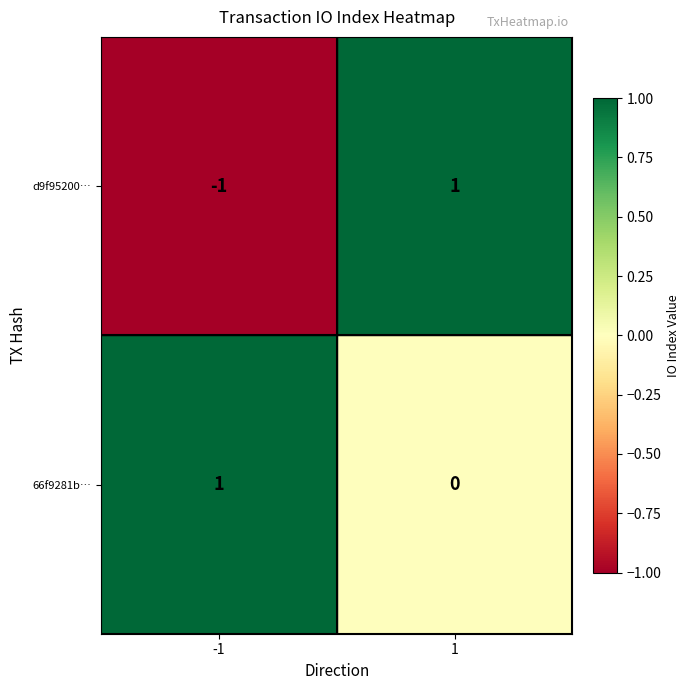

Reading left to right, extract all data points from this chart.

d9f95200…: -1=-1	1=1
66f9281b…: -1=1	1=0